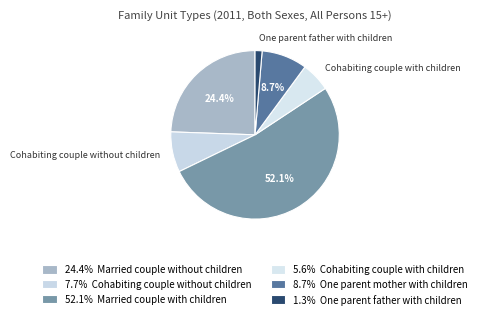

What is the largest slice in the pie chart?

Married couple
with children